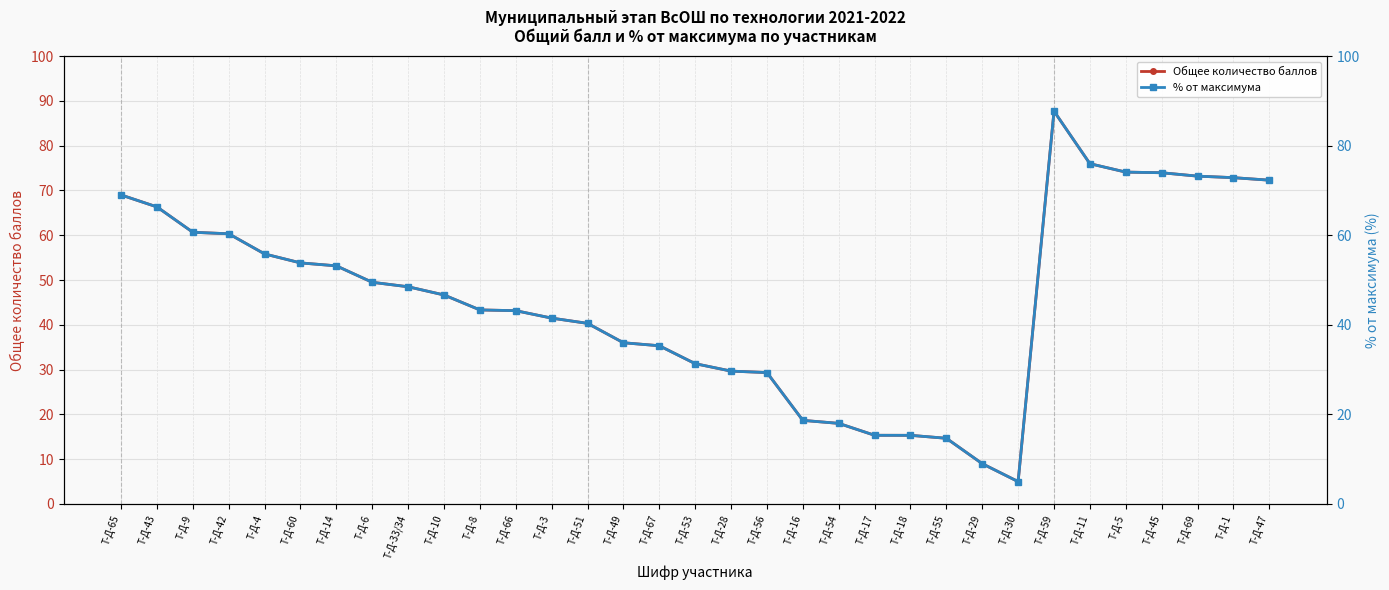

The % от максимума series shows 87.7 at Т-Д-59. True or false?

True